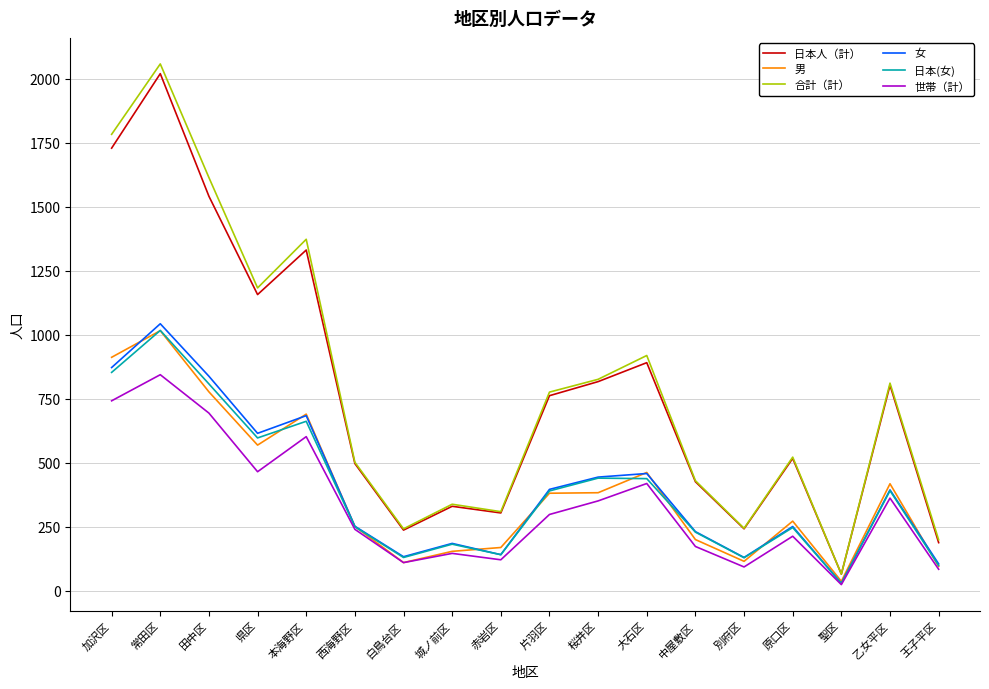

Is the value of 世帯（計） at 桜井区 greater than the value of 合計（計） at 白鳥台区?

Yes